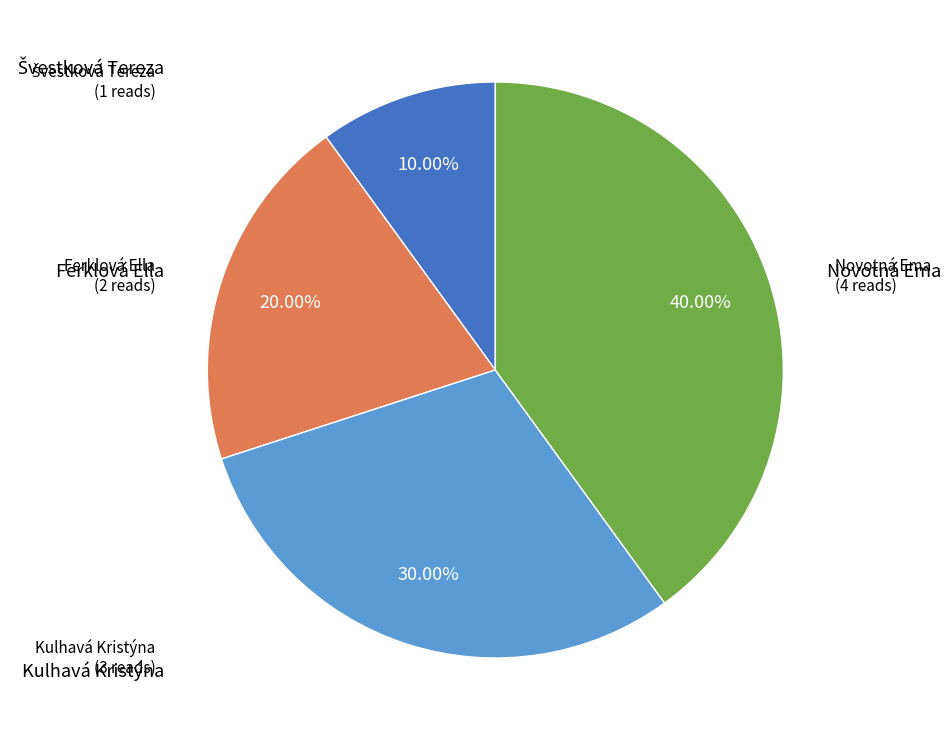

Is there any slice that represents more than half of the pie?

No